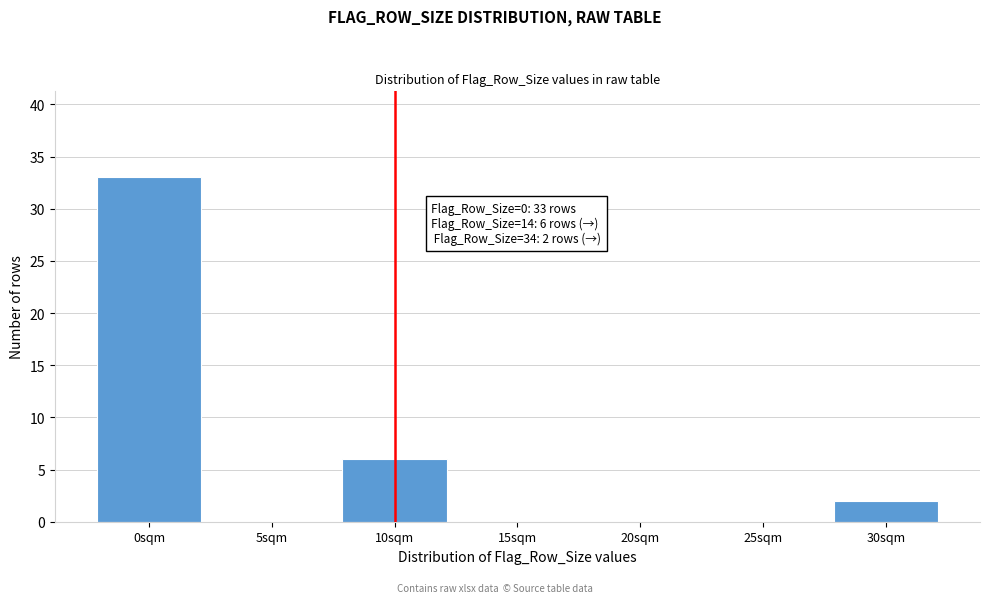

Reading left to right, extract all data points from this chart.

0sqm=33	5sqm=0	10sqm=6	15sqm=0	20sqm=0	25sqm=0	30sqm=2